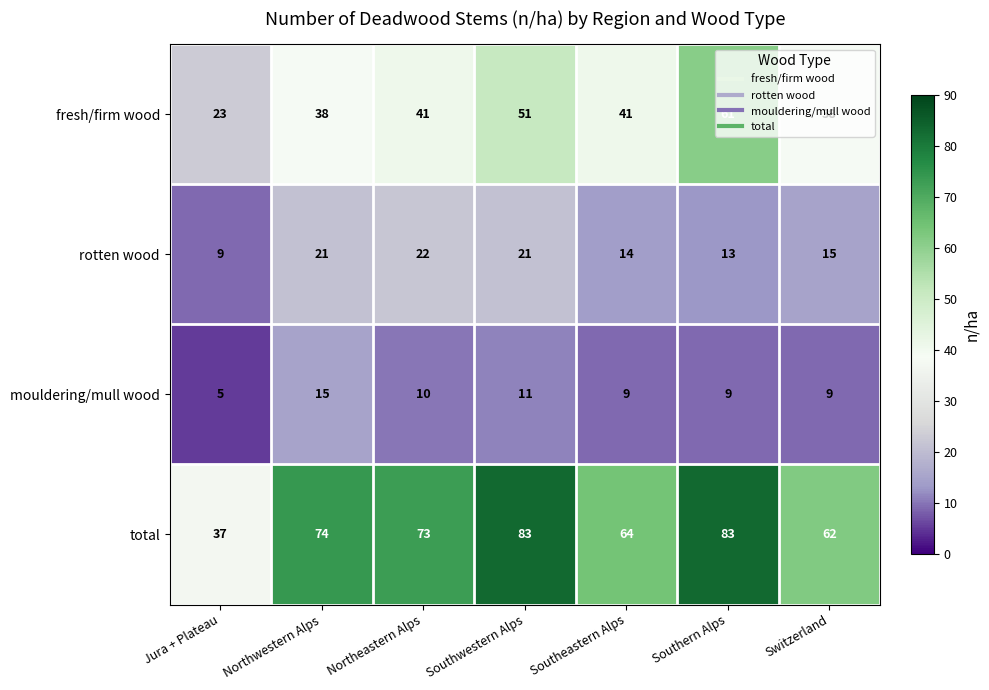

Rank the series at Southwestern Alps from highest to lowest value.

total, fresh/firm wood, rotten wood, mouldering/mull wood